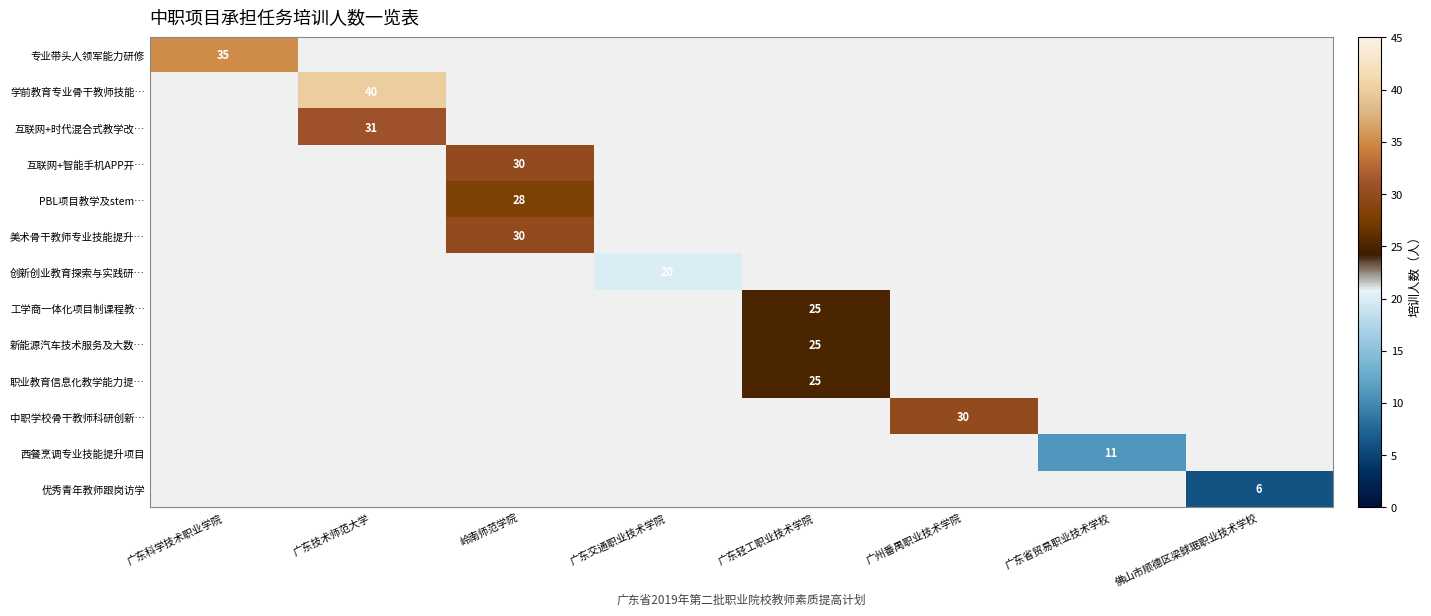

The value of 专业带头人领军能力研修 at 广东科学技术职业学院 is 35. True or false?

True